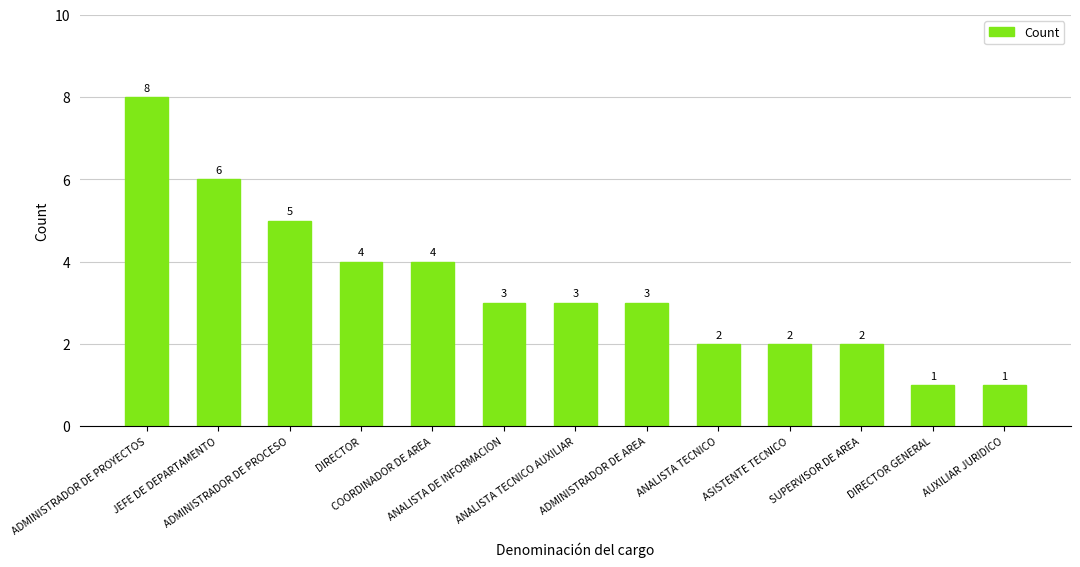

What is the value of the 1st bar from the left?

8